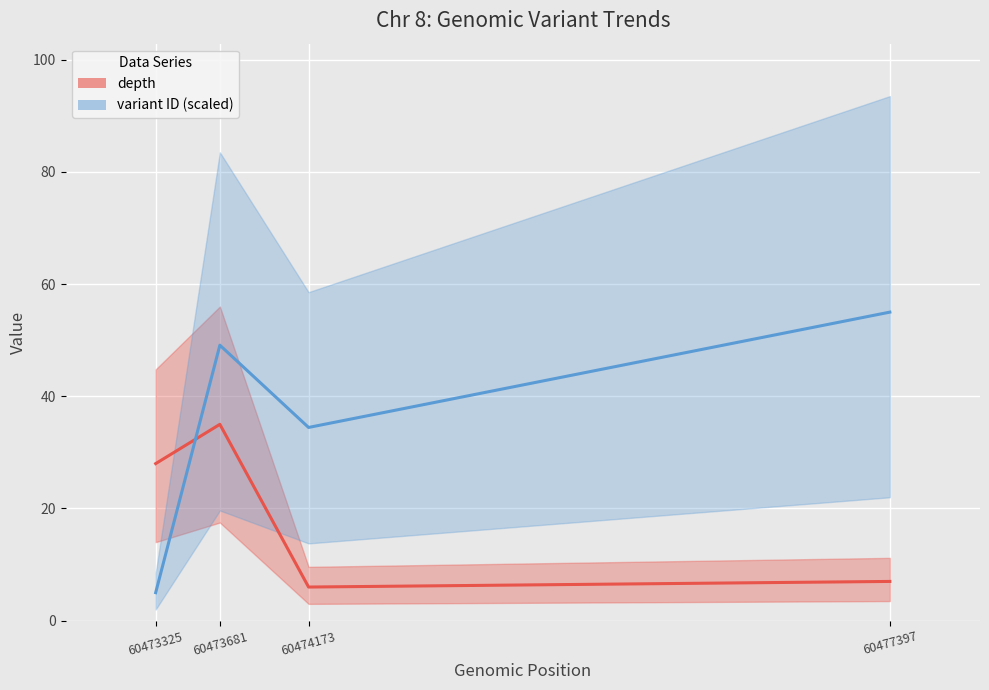

How many distinct data groups are displayed?

2